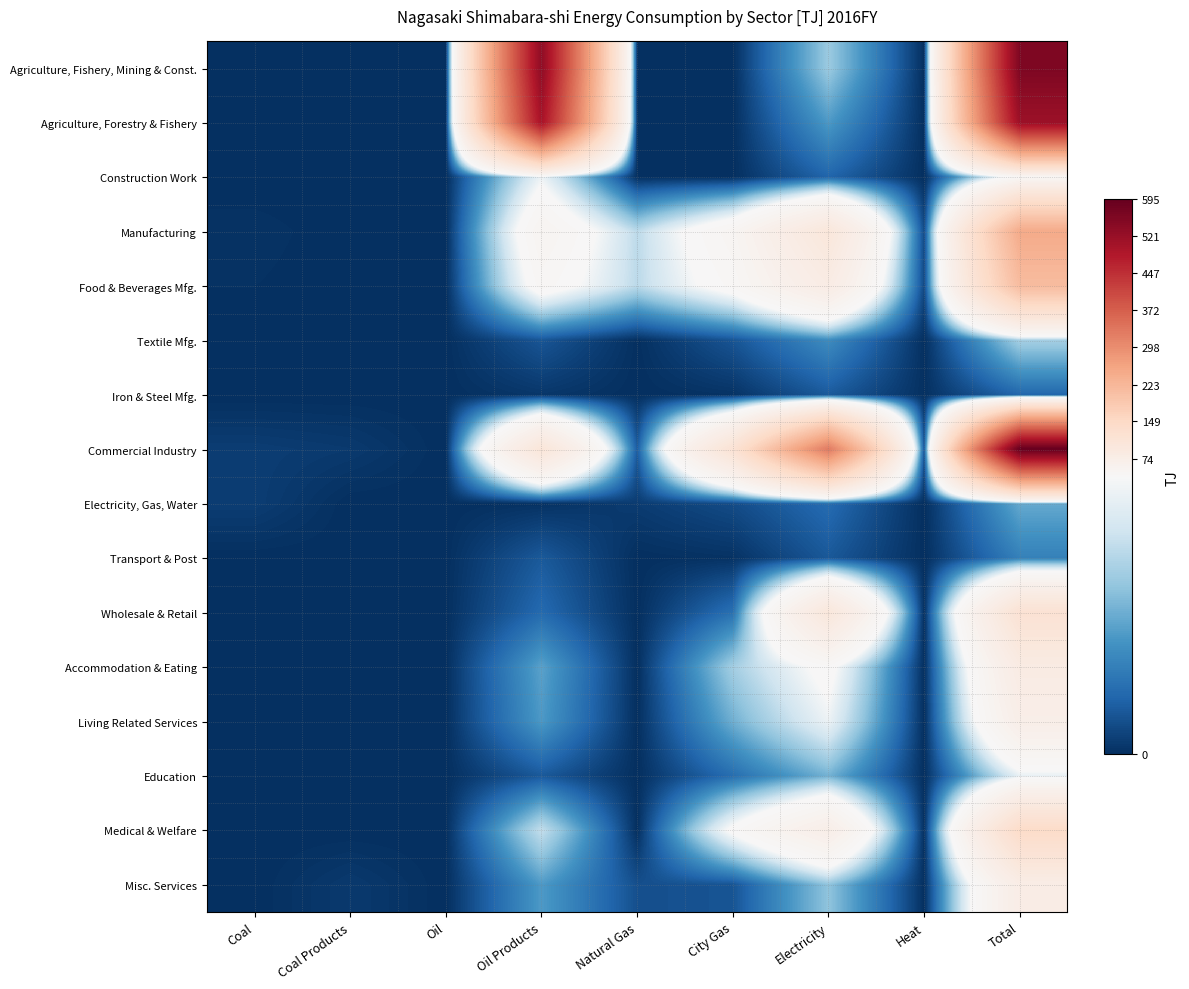

What is the total value across all series at Natural Gas?

68.2